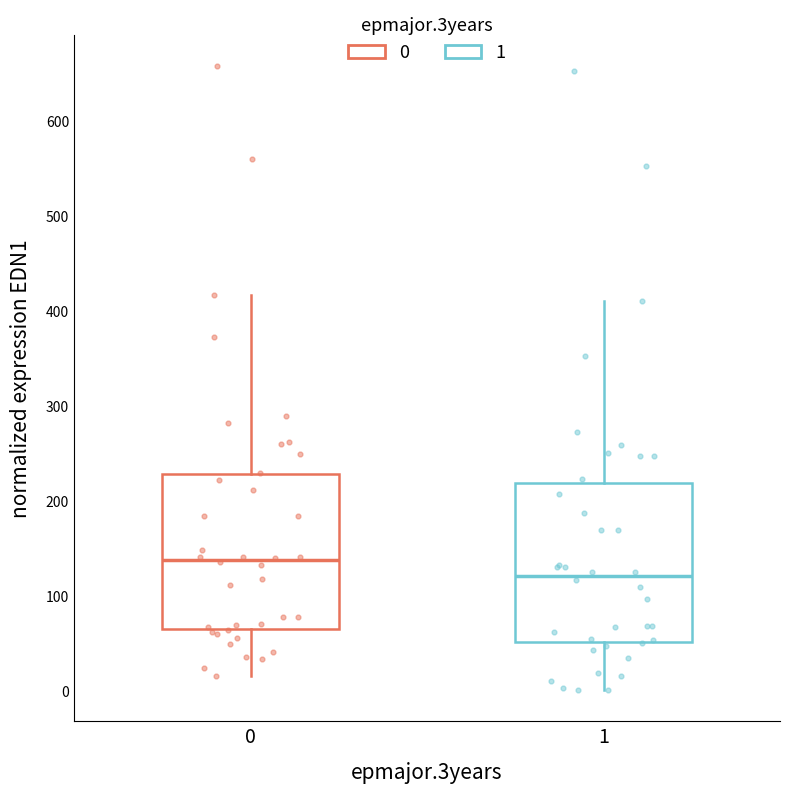

Reading left to right, transcribe this box plot: for each box, give where its median line is, the range the box spans, and where its two whiskers end, as read against the y-axis. The values are not printed on the chart, so give them approximately, as read against the axis.

0: median 140, box 60 to 230, whiskers 20 to 420
1: median 120, box 50 to 220, whiskers 0 to 410